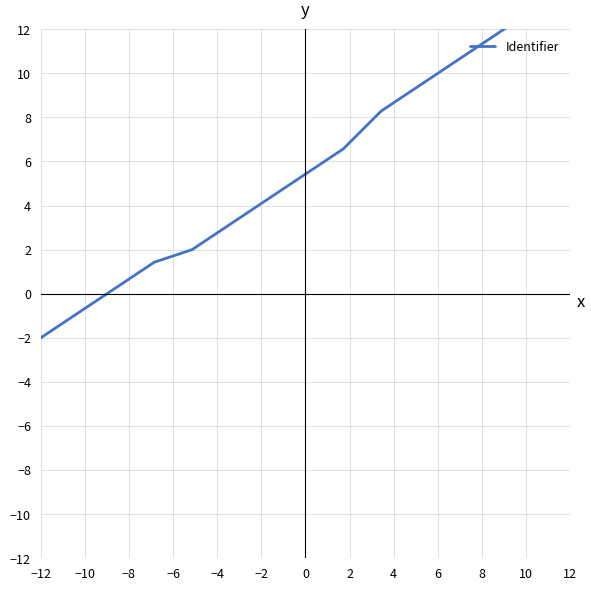

Count the number of categories in the chart.

15